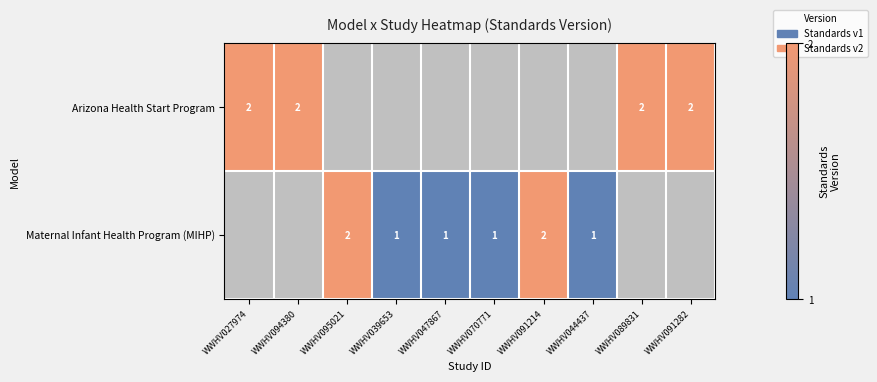

The Arizona Health Start Program series shows 3 at WWHV089831. True or false?

False